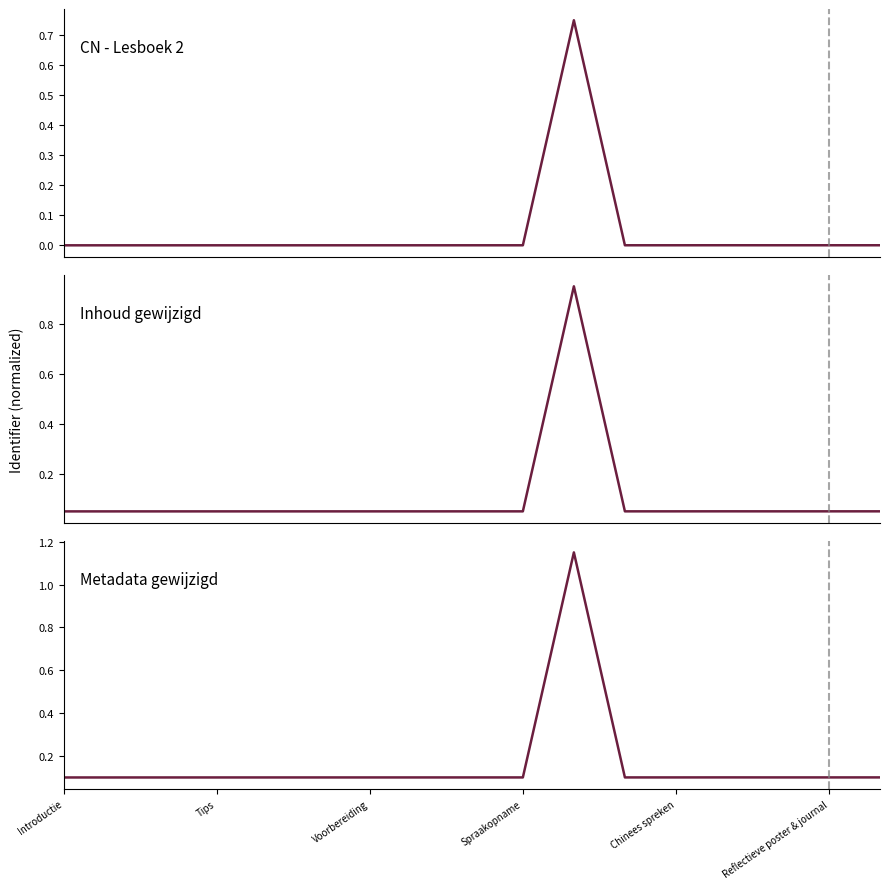

True or false: Inhoud gewijzigd and Metadata gewijzigd intersect in this chart.

False